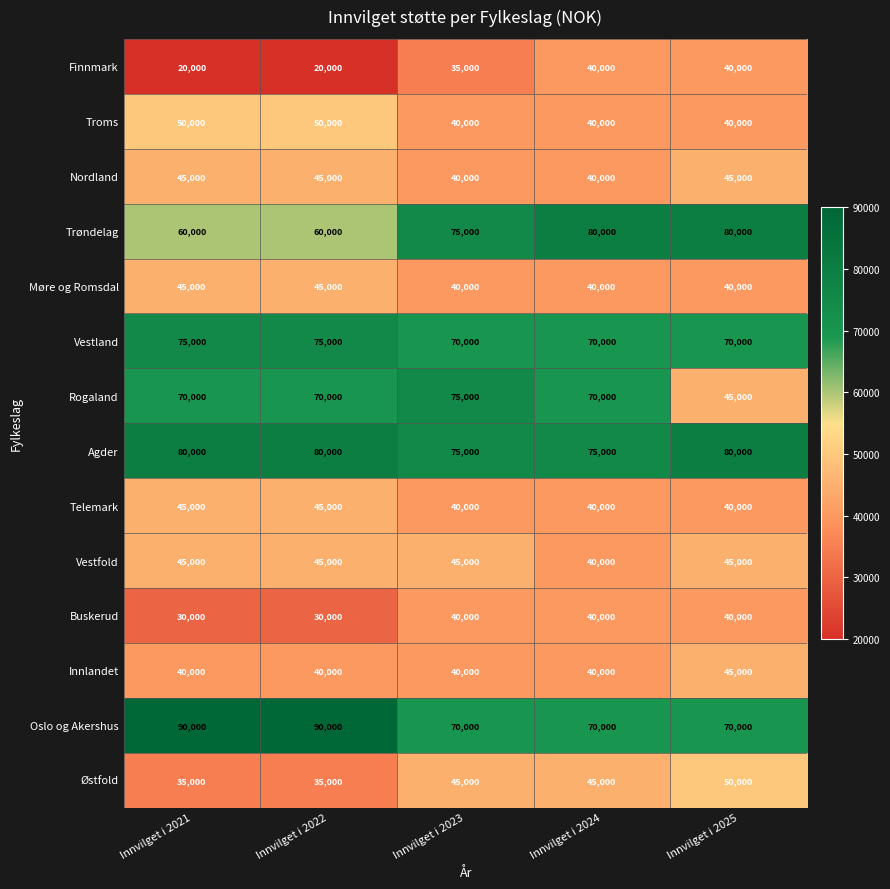

Count the Nordland values in the range 40000 to 45000.

5